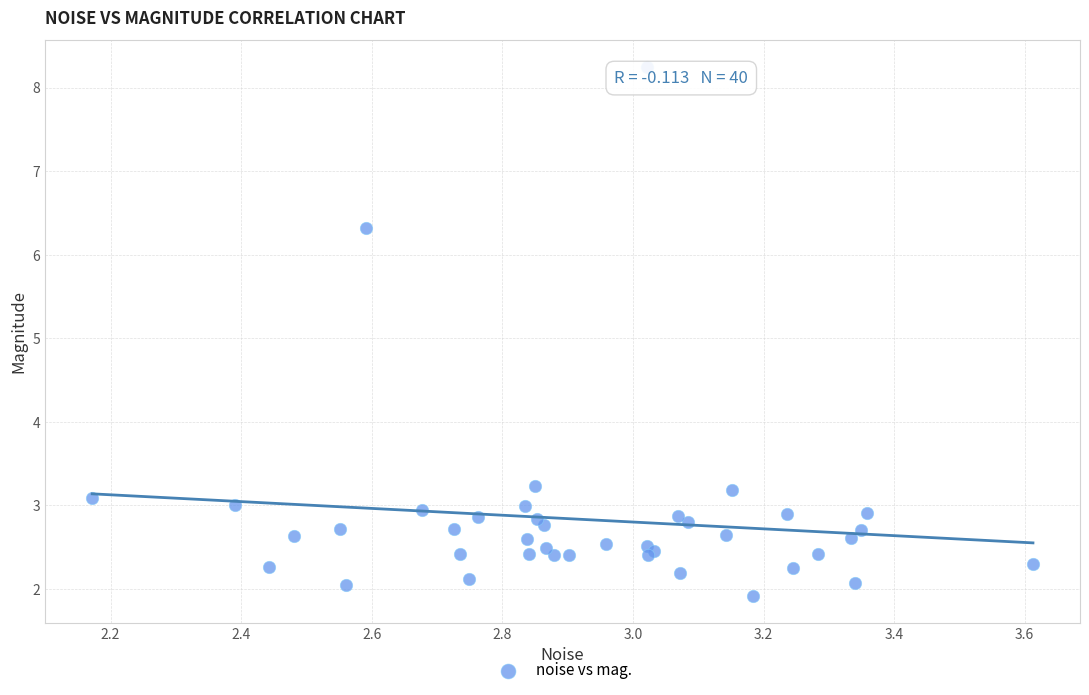

What Y value in the scatter plot is closest to 5?

6.3